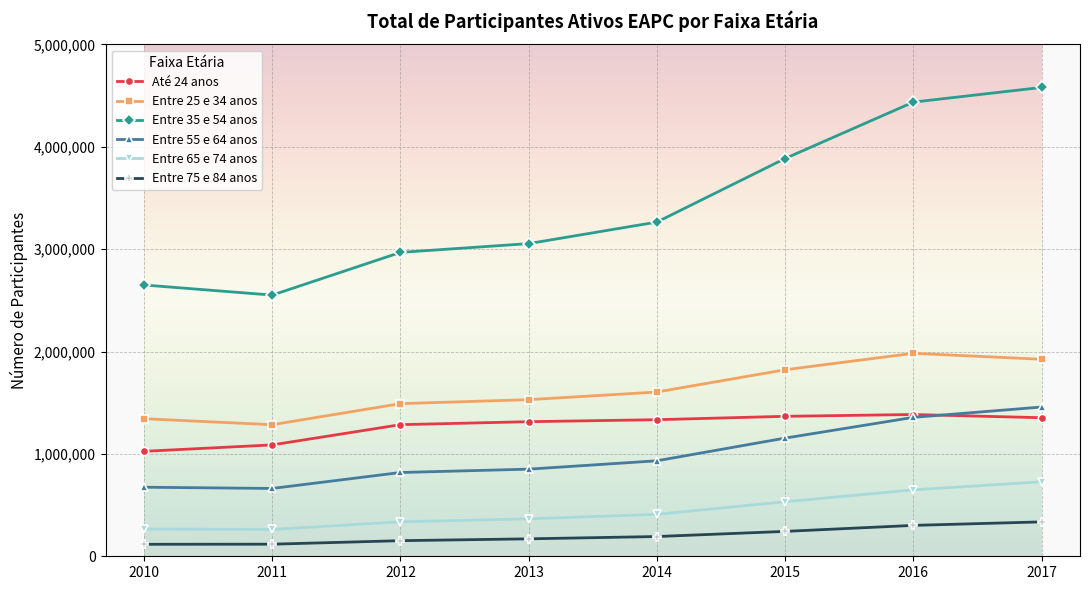

True or false: Entre 25 e 34 anos and Até 24 anos cross at least once.

False